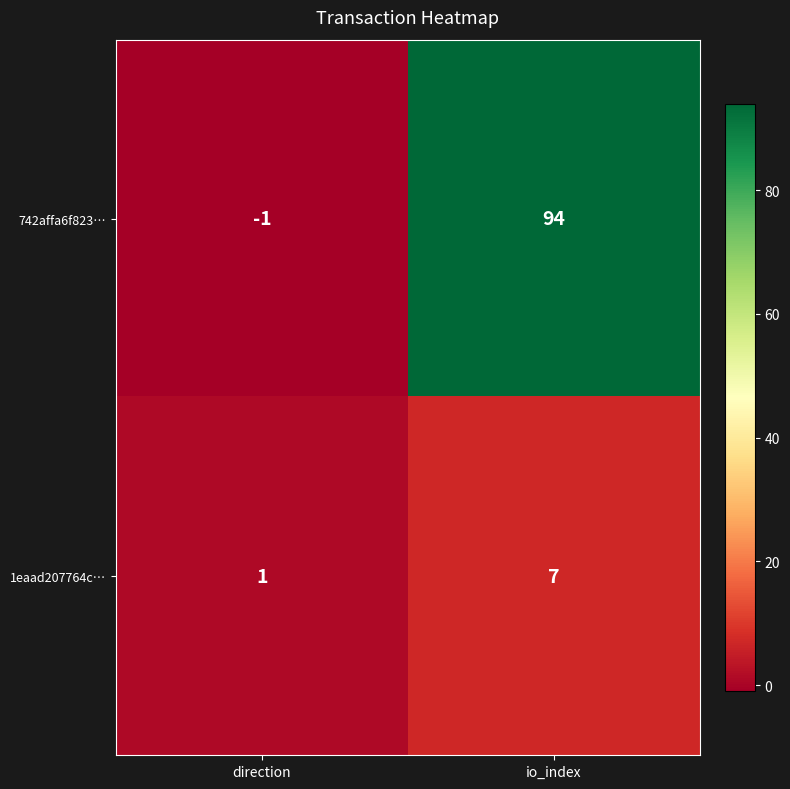

Which category has the lowest value in the 1eaad207764c… series?

direction